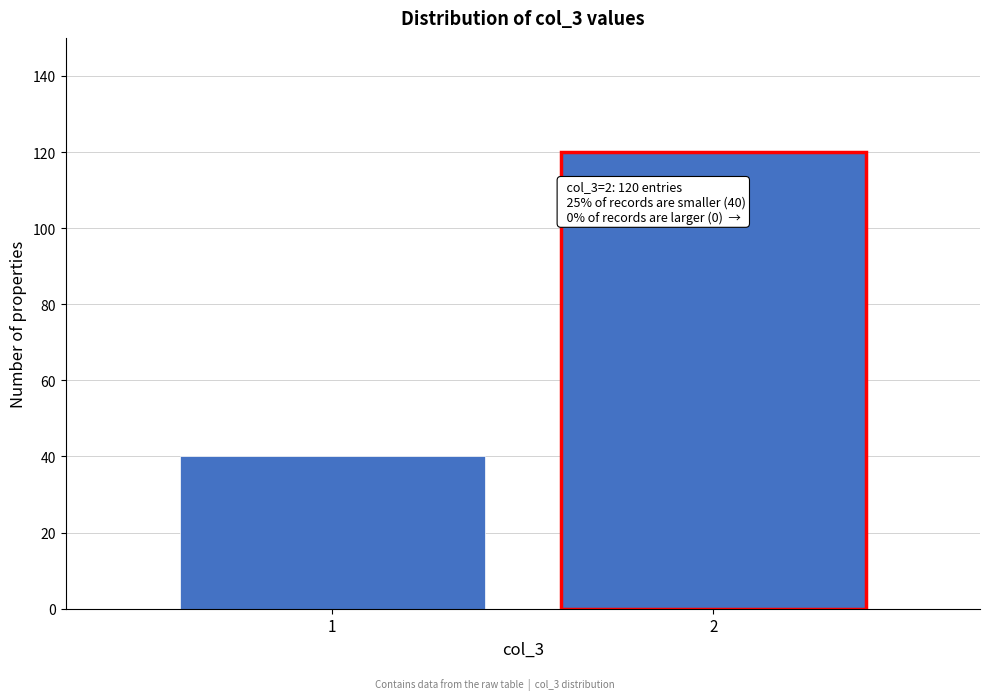

Reading left to right, extract all data points from this chart.

1=40	2=120